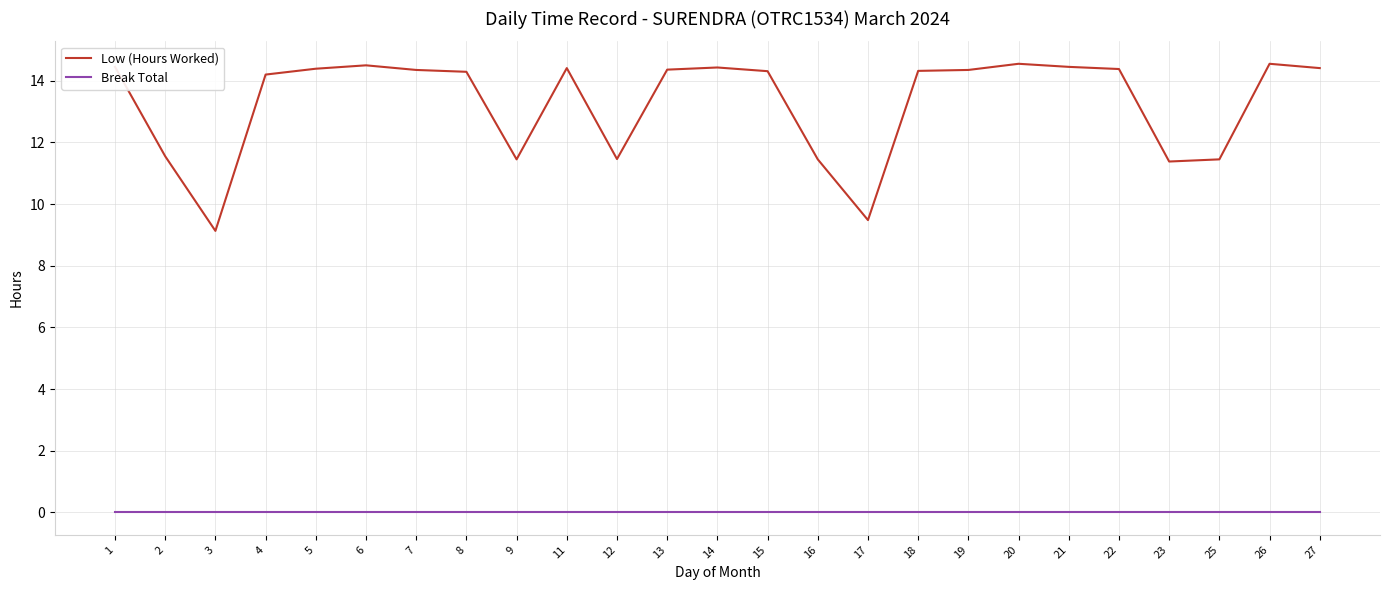

True or false: Low (Hours Worked) and Break Total intersect in this chart.

False